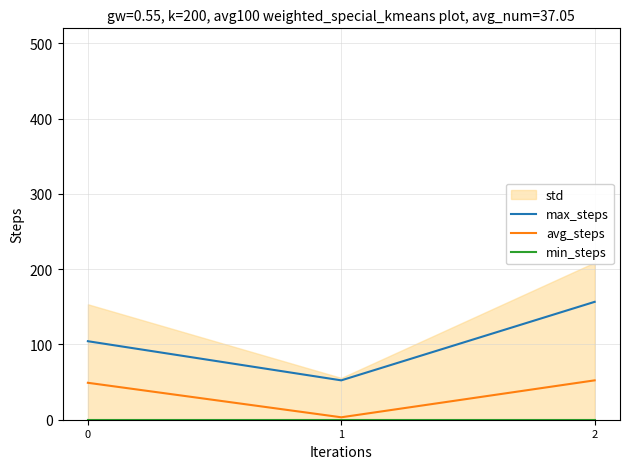

Rank the categories by max_steps value from highest to lowest.

2, 0, 1